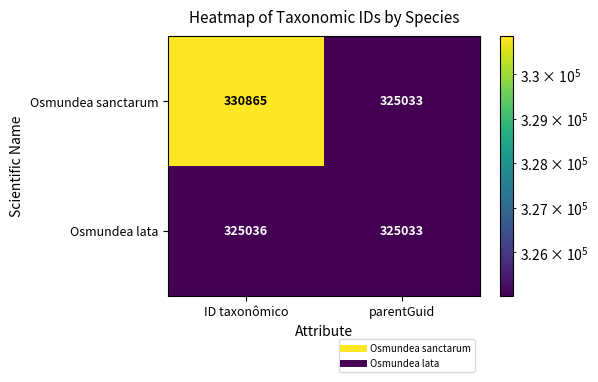

At which category is the sum across all series the highest?

ID taxonômico